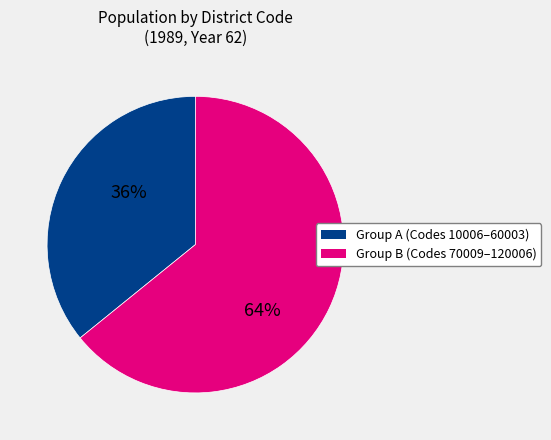

To the nearest percent, what is the average slice percentage?

50%